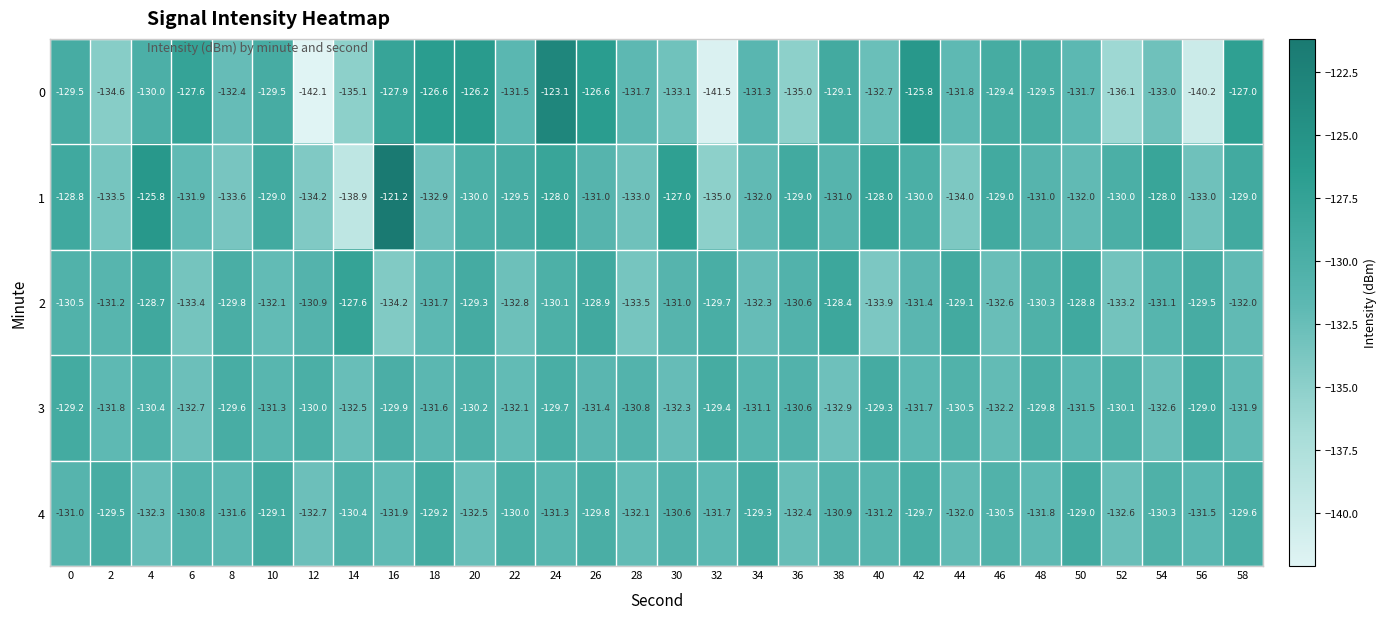

Count the number of data series in this chart.

5